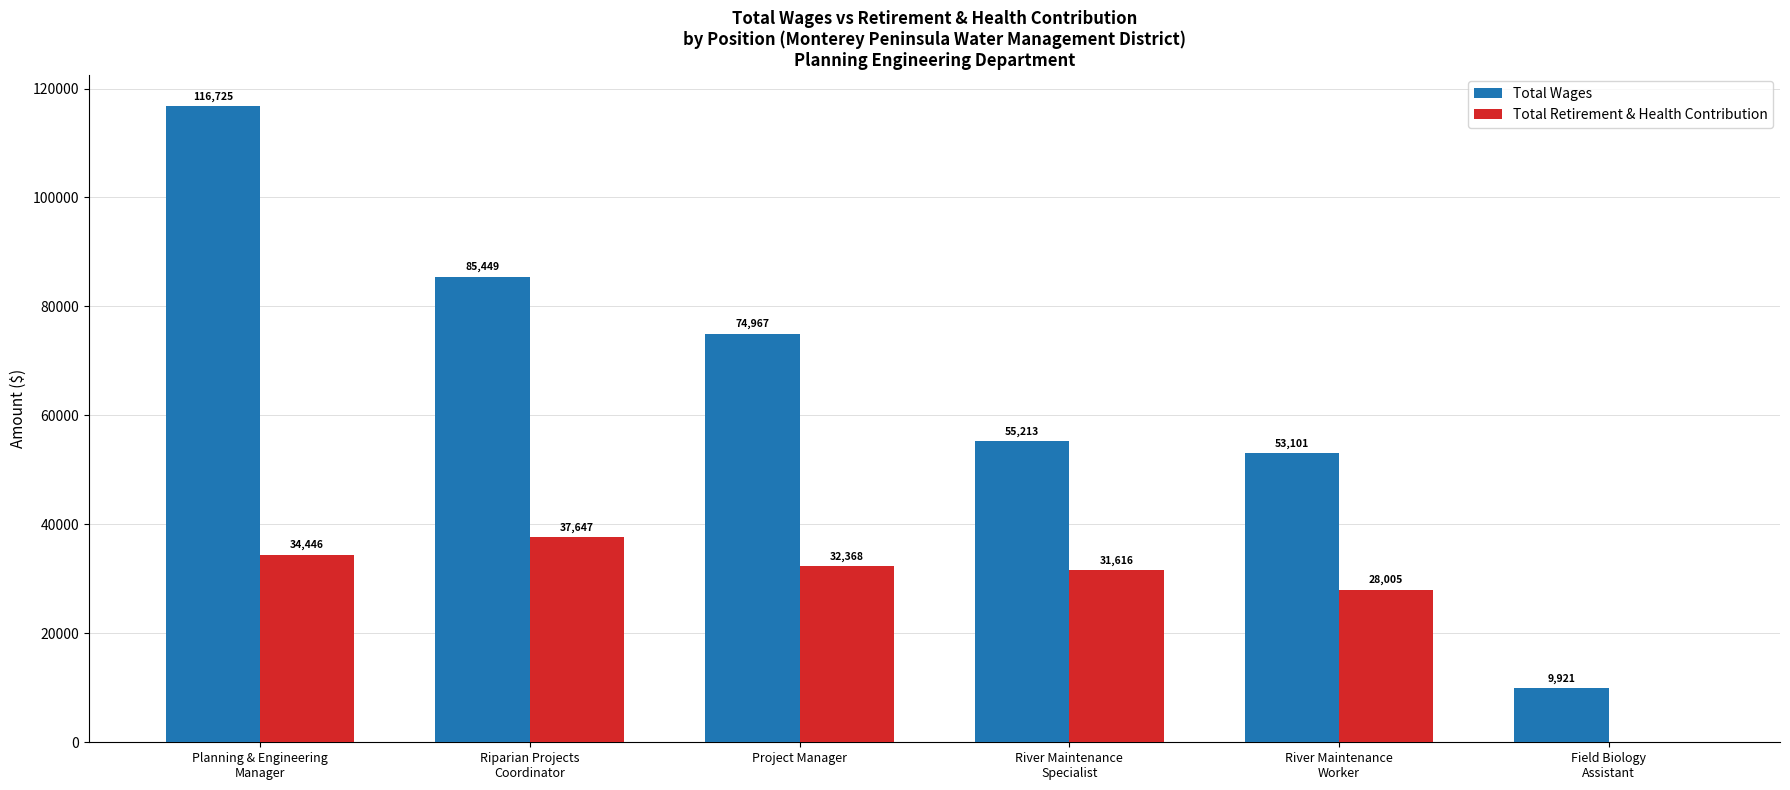

What is the greatest value displayed?

116725